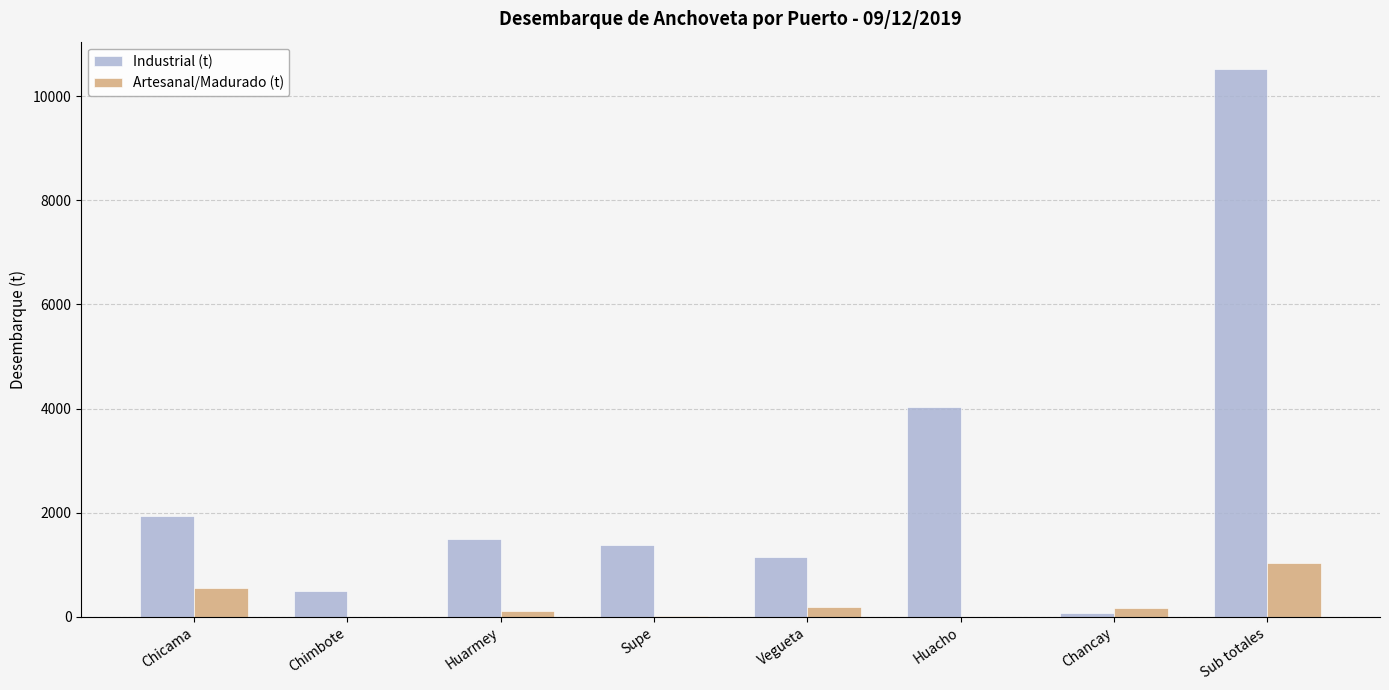

What is the highest value of the Artesanal/Madurado (t) series?

1023.0